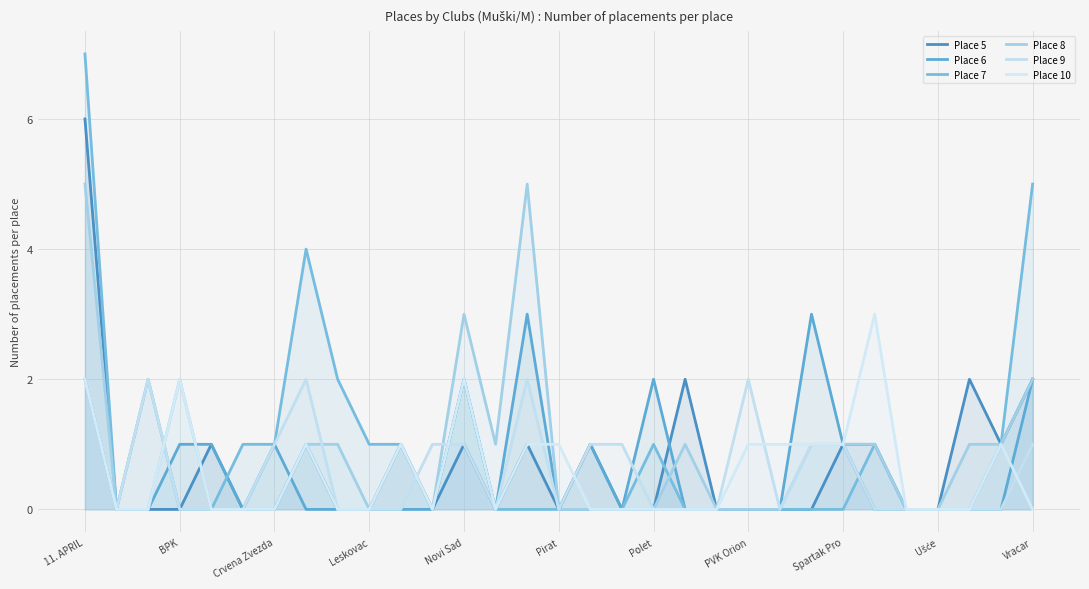

Which has a higher value, 21 or 26?

21